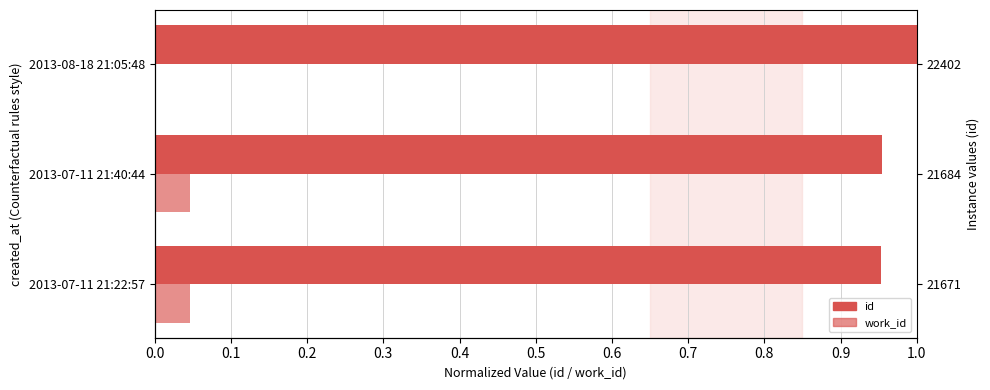

Between 2013-07-11 21:40:44 and 2013-08-18 21:05:48, which series saw the biggest shift?

work_id